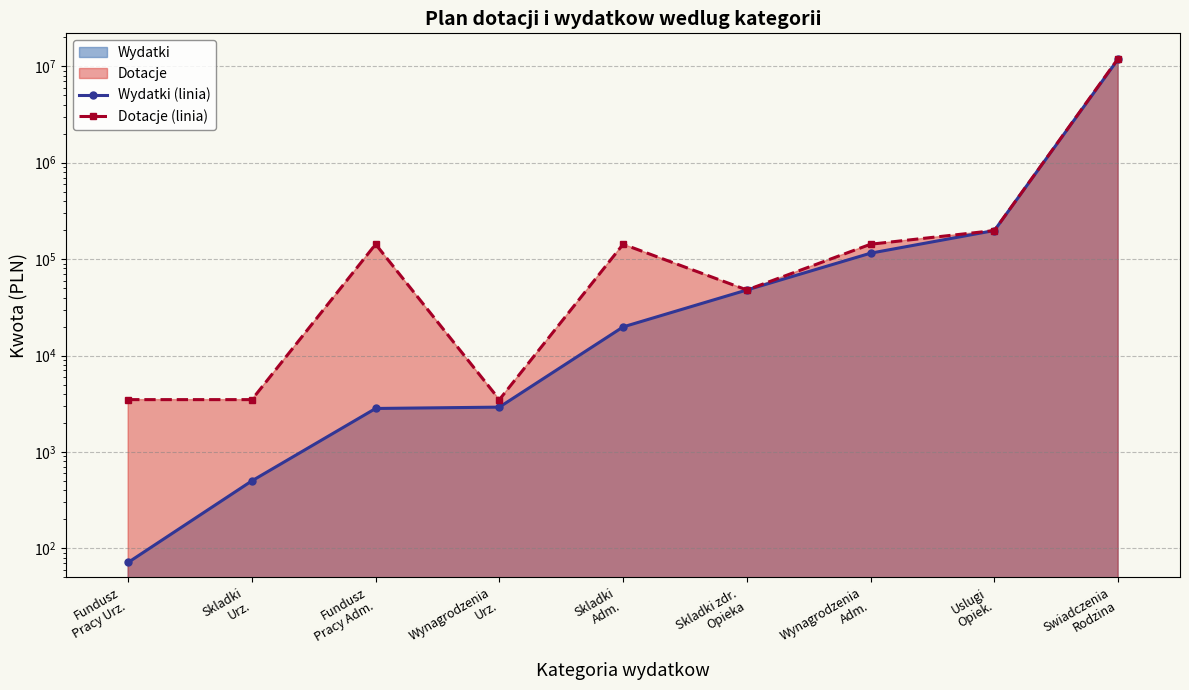

Between Skladki
Adm. and Skladki zdr.
Opieka, which series saw the biggest shift?

Dotacje (linia)